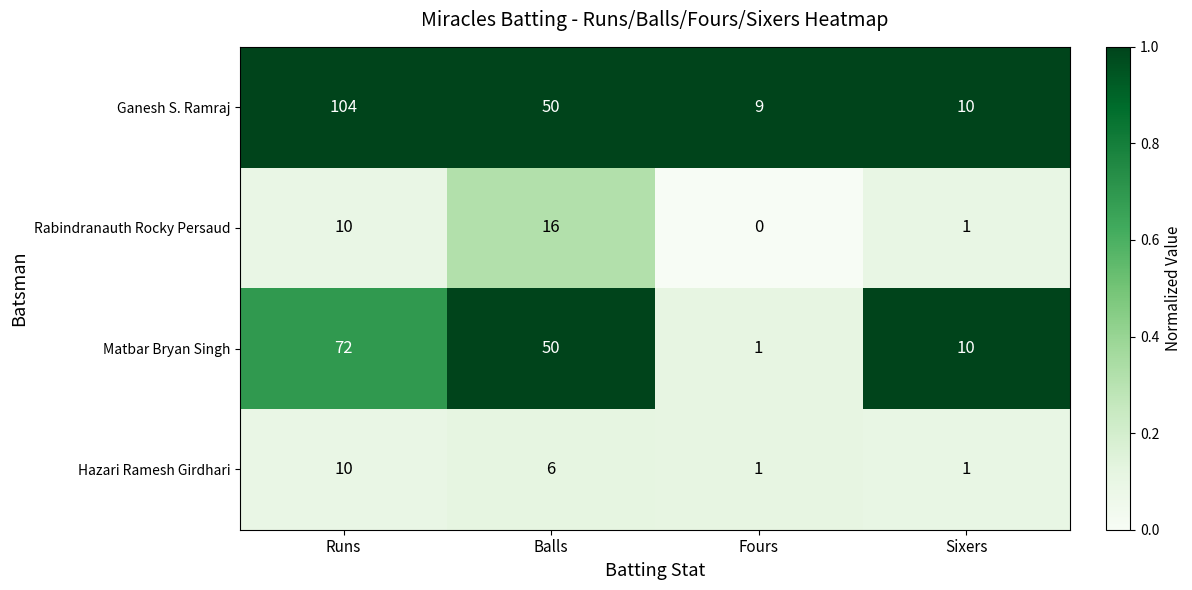

Which label corresponds to the smallest value in the chart?

Fours